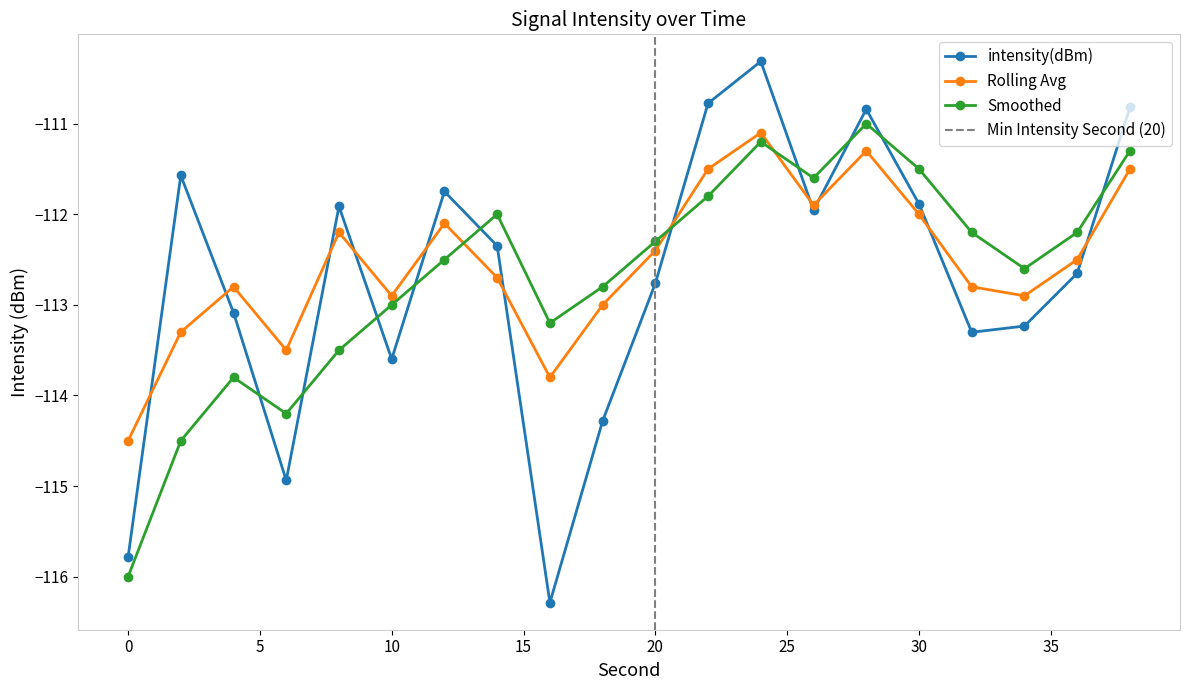

True or false: smoothed has a value of -111.3 at 38.

True